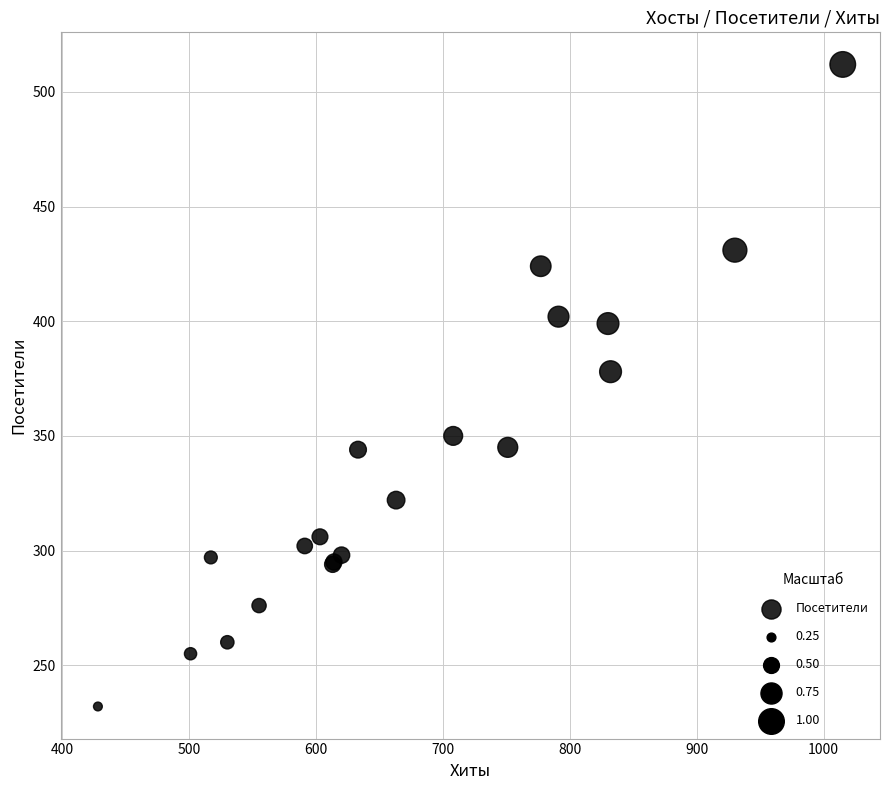

What Y value in the scatter plot is closest to 372?

378